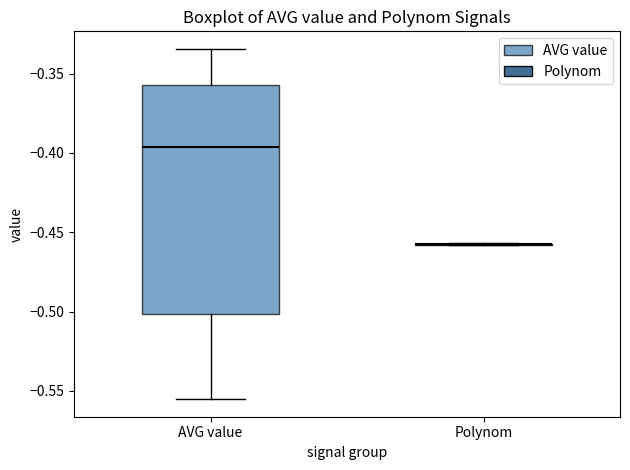

Reading left to right, read every box against the y-axis: the position of its median line, the range the box covers, and the ends of its whiskers. The values are not printed on the chart, so give them approximately, as read against the axis.

AVG value: median -0.395, box -0.500 to -0.355, whiskers -0.555 to -0.335
Polynom: box collapsed to a line at -0.460, whiskers -0.460 to -0.455